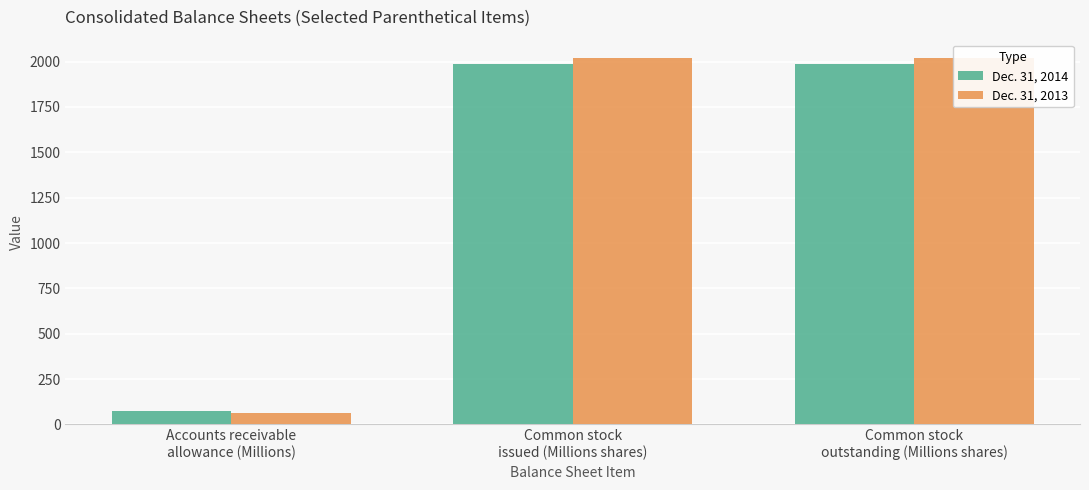

Read the Dec. 31, 2014 value at Common stock
issued (Millions shares).

1985